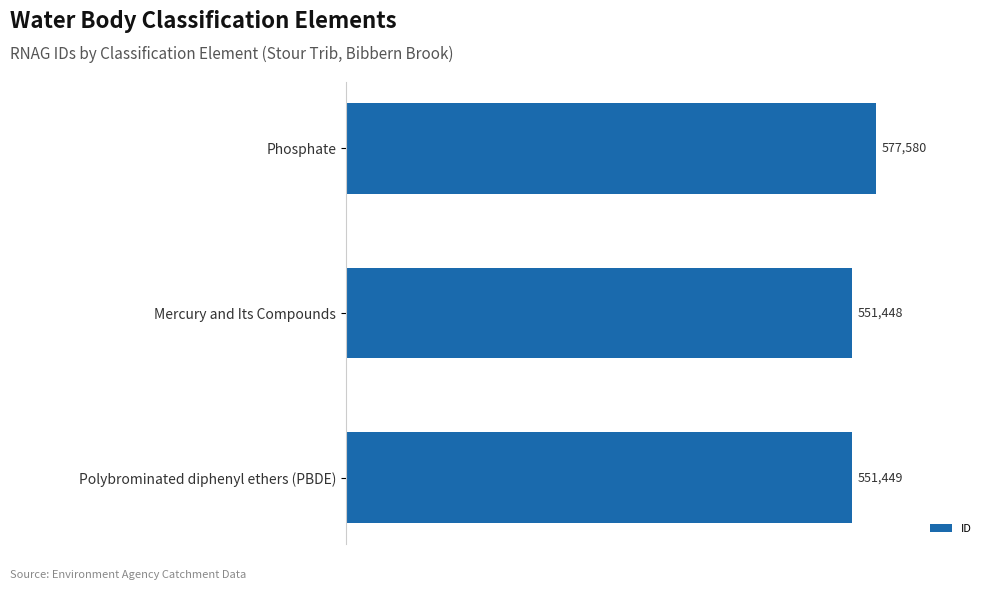

How many data points are less than 551449?

1